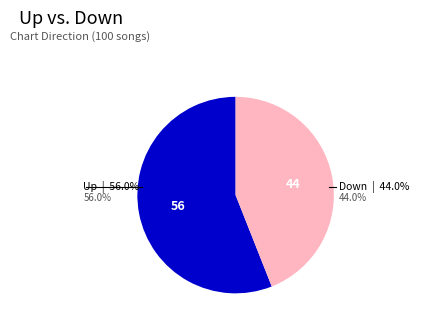

Is there a majority slice in this chart?

Yes